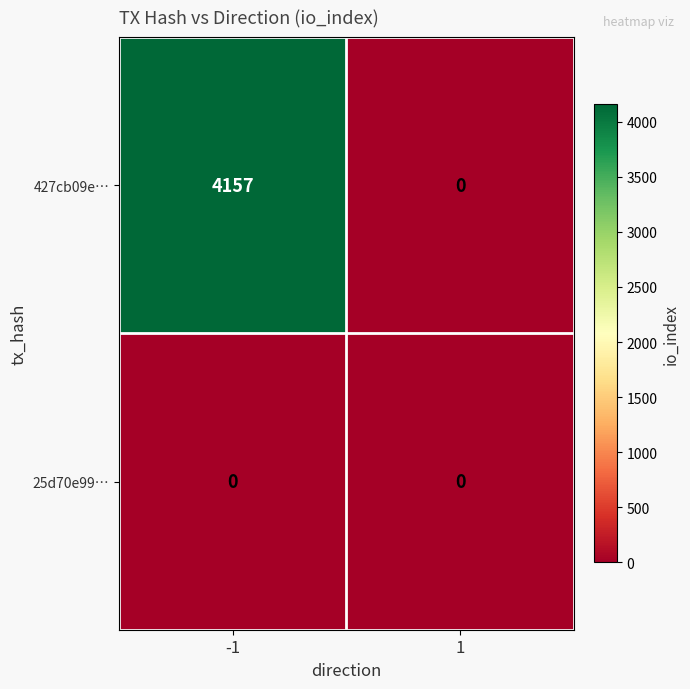

Reading left to right, transcribe all the data shown in this chart.

427cb09e…: 4157	0
25d70e99…: 0	0